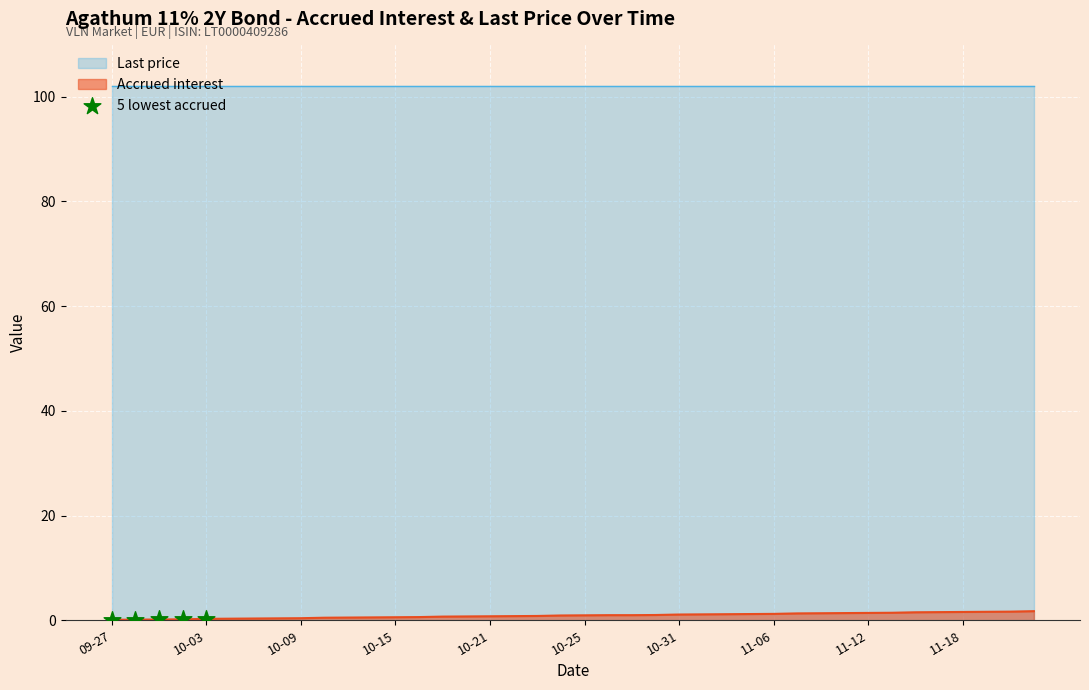

Which has a higher value, 10-03 or 10-09?

10-09